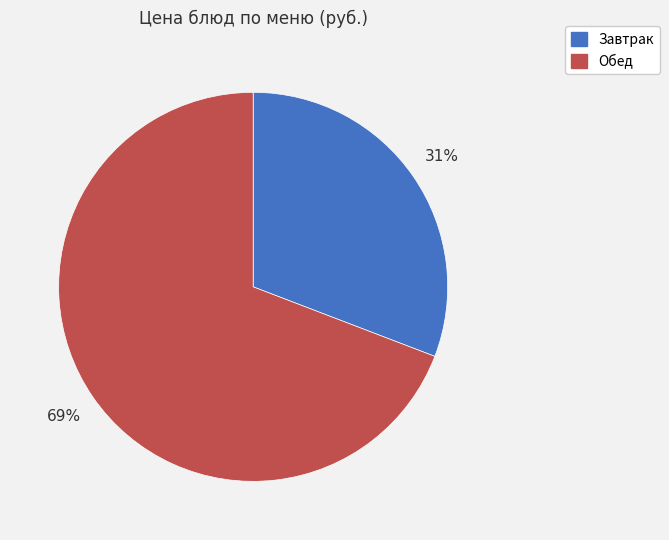

Does any single category account for the majority?

Yes